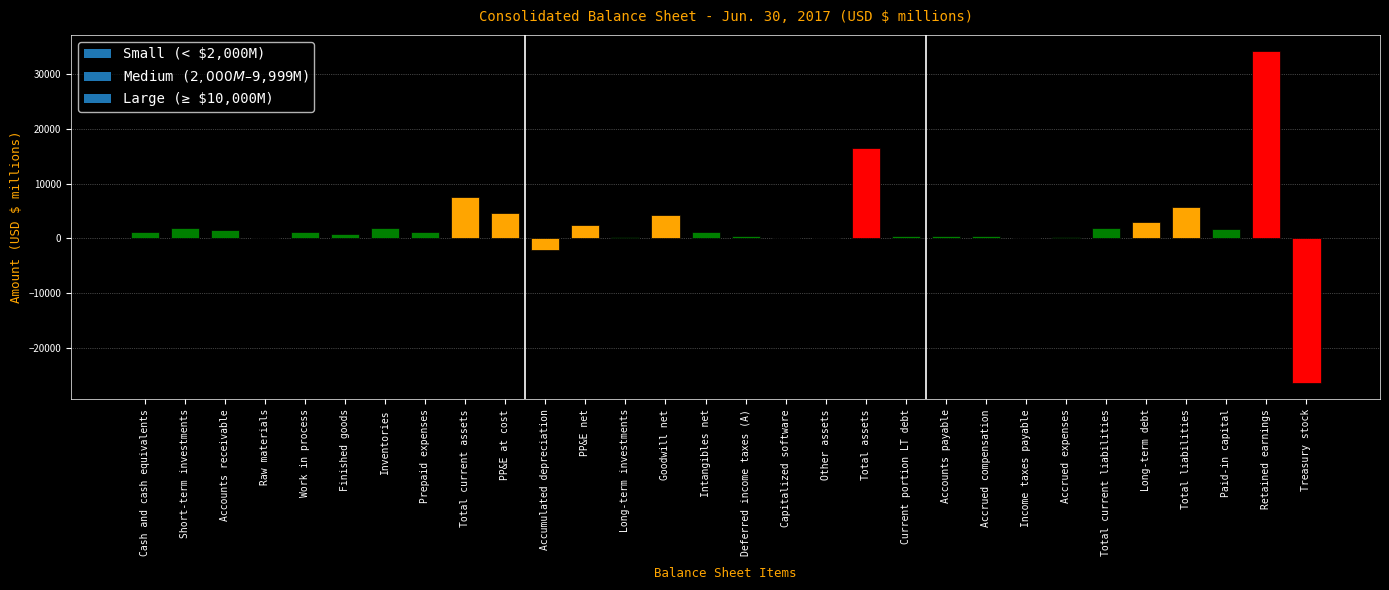

True or false: the data shows 6954 at Goodwill net.

False